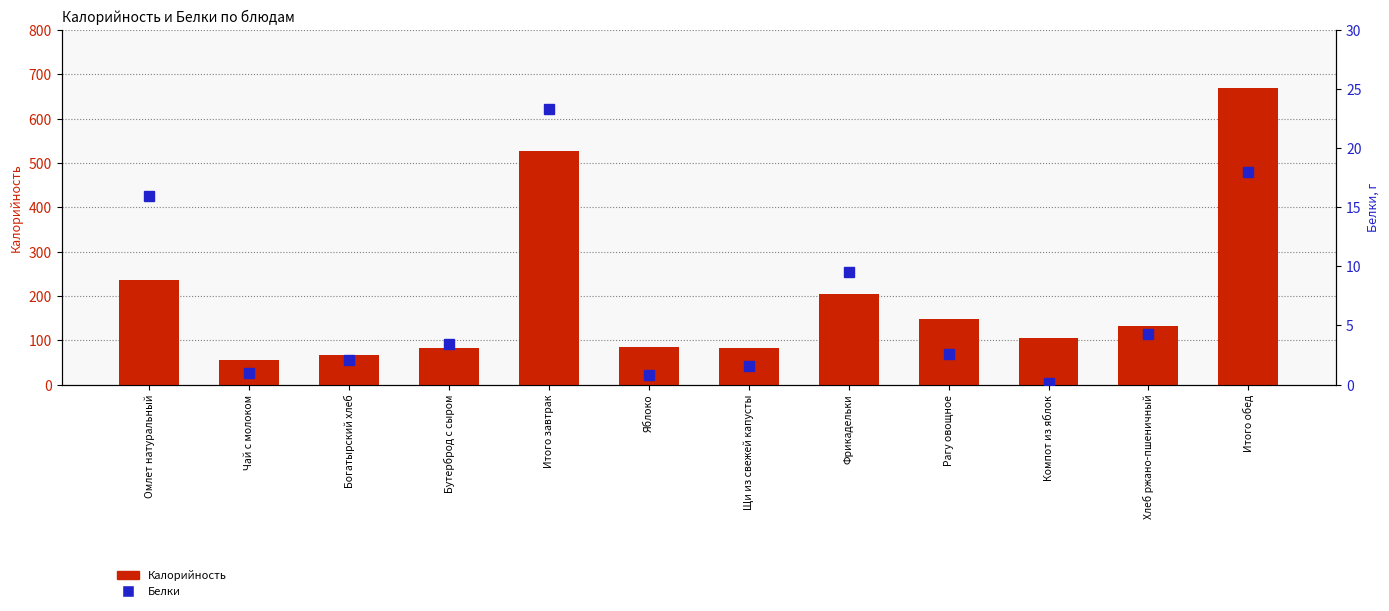

Reading right to left, list all the values displayed in this chart.

Калорийность: Итого обед=669.6	Хлеб ржано-пшеничный=131.5	Компот из яблок=104.0	Рагу овощное=147.5	Фрикадельки=204.6	Щи из свежей капусты=82.0	Яблоко=84.4	Итого завтрак=528.2	Бутерброд с сыром=83.0	Богатырский хлеб=65.8	Чай с молоком=54.8	Омлет натуральный=236.6
Белки: Итого обед=18.0	Хлеб ржано-пшеничный=4.3	Компот из яблок=0.1	Рагу овощное=2.6	Фрикадельки=9.5	Щи из свежей капусты=1.6	Яблоко=0.8	Итого завтрак=23.3	Бутерброд с сыром=3.4	Богатырский хлеб=2.1	Чай с молоком=1.0	Омлет натуральный=16.0